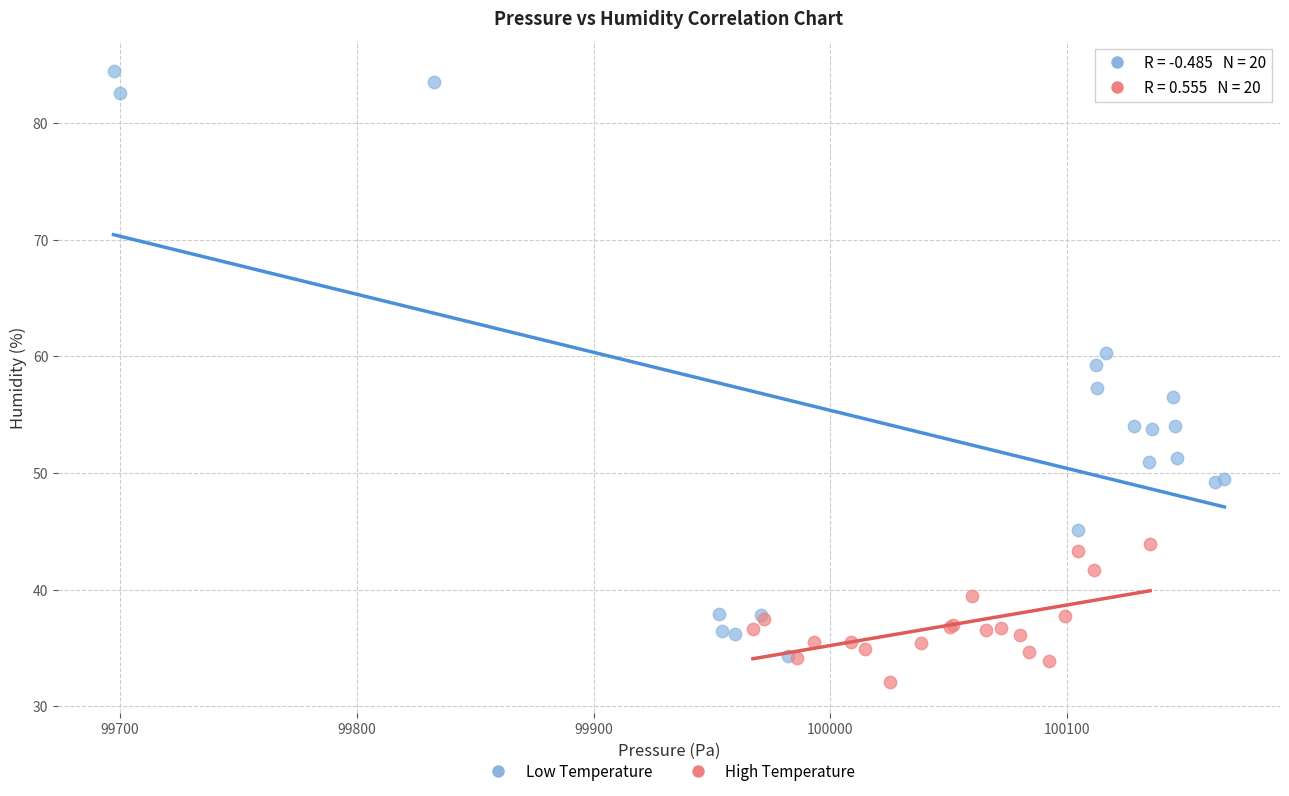

Which series has the widest spread of Y values?

Low Temperature